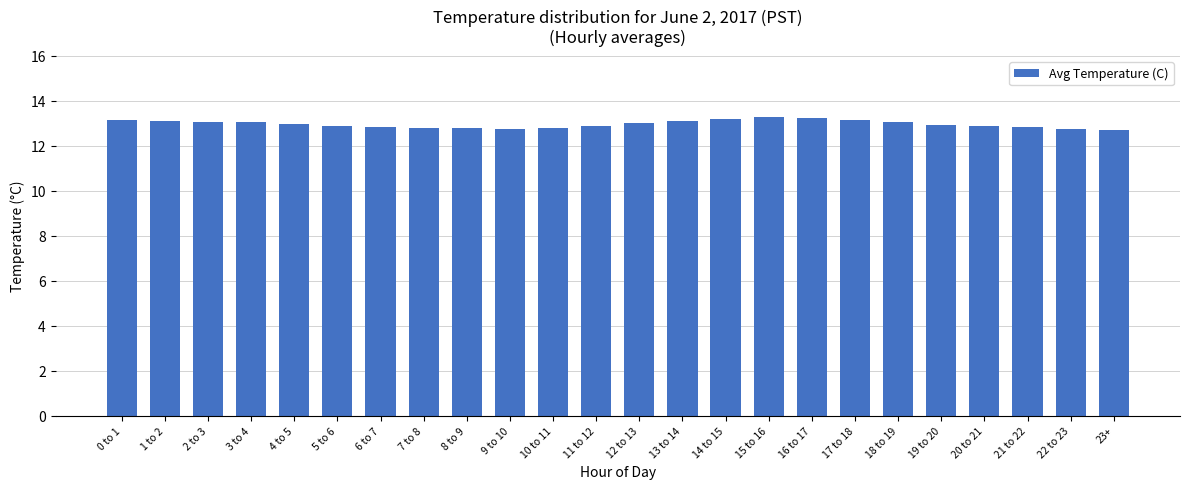

What is the difference between the values at 23+ and 14 to 15?

0.5